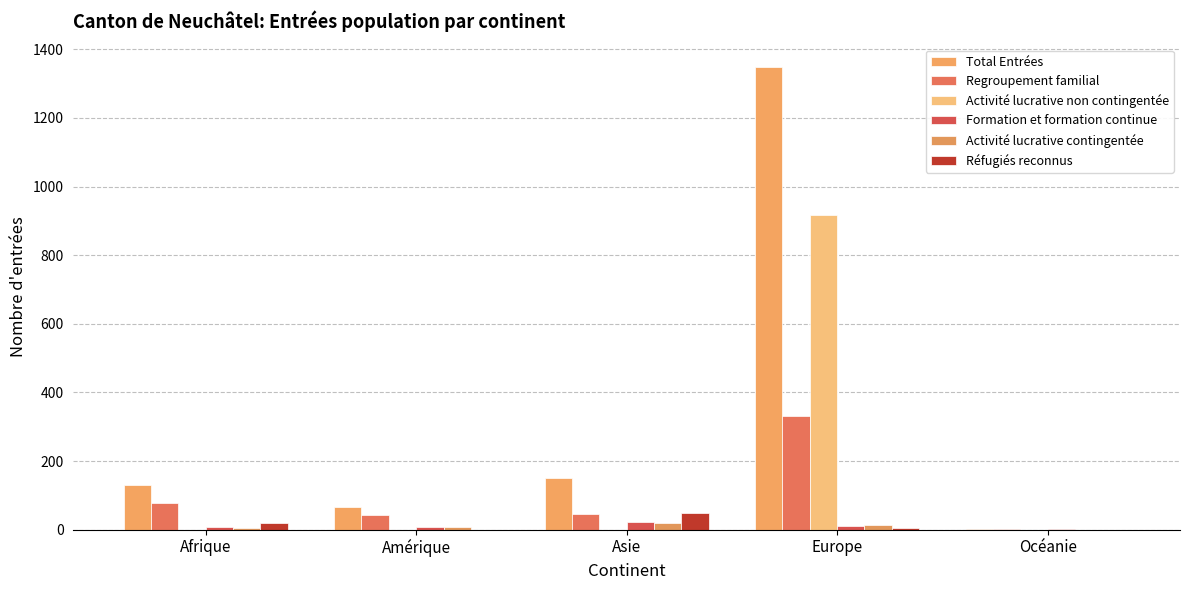

Between Amérique and Europe, which series saw the biggest shift?

Total Entrées